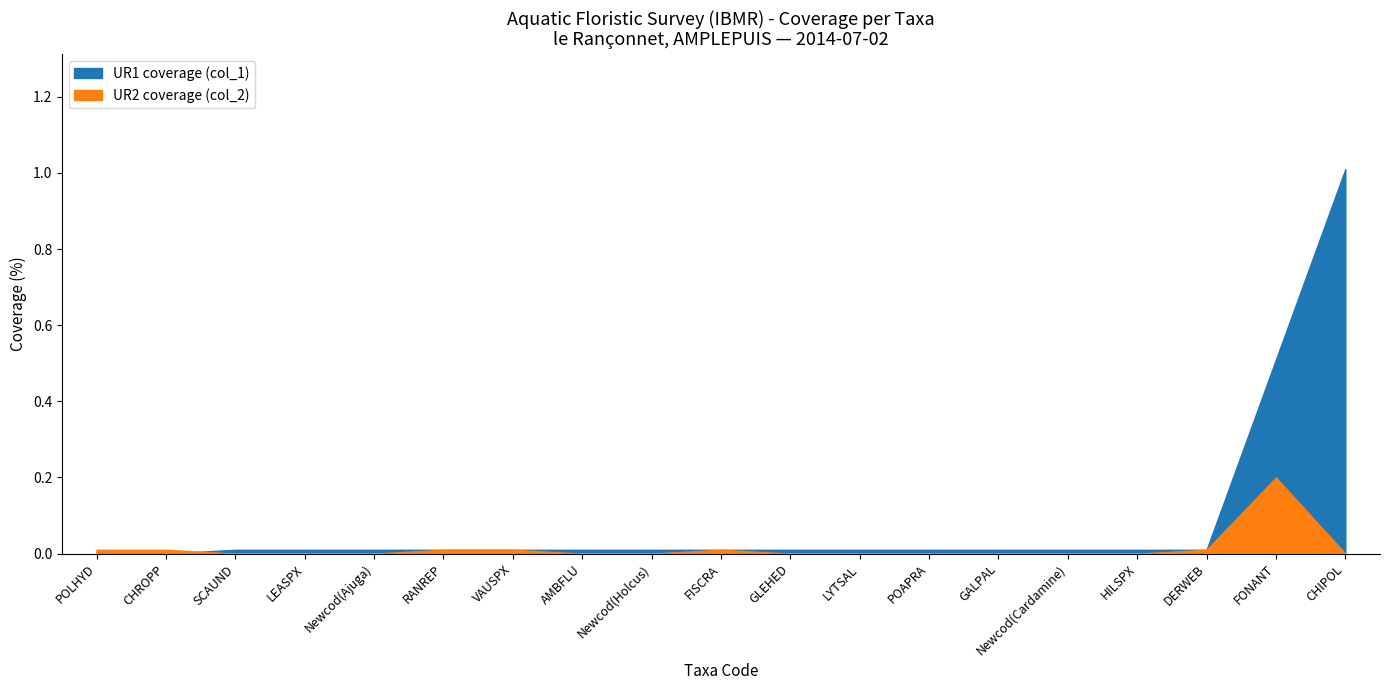

What is the maximum value shown in the chart?

1.0